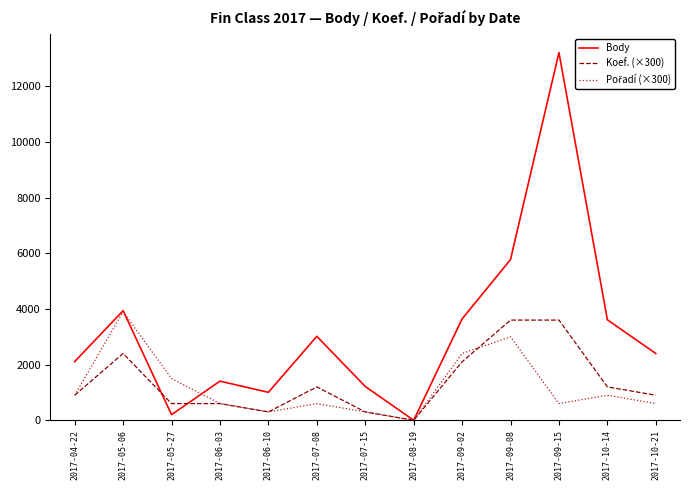

The Koef. (×300) series shows 3600 at 2017-09-08. True or false?

True